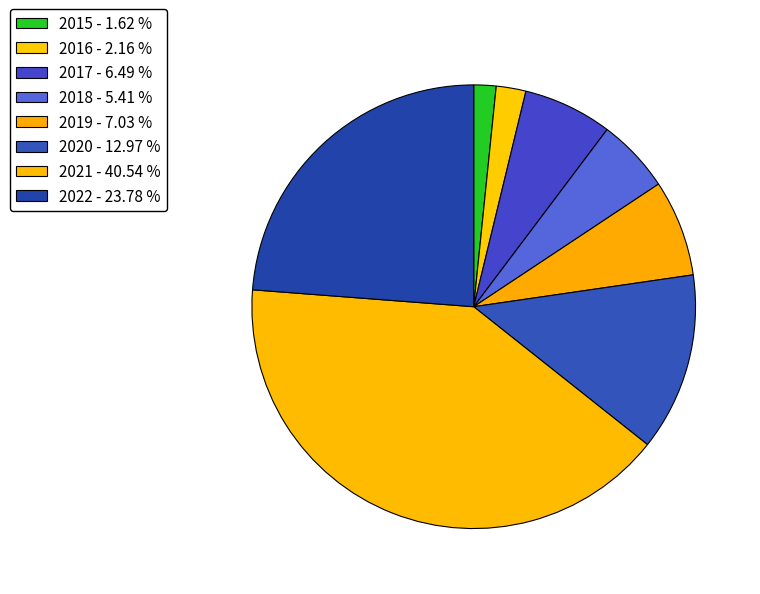

Which slice is the largest?

2021